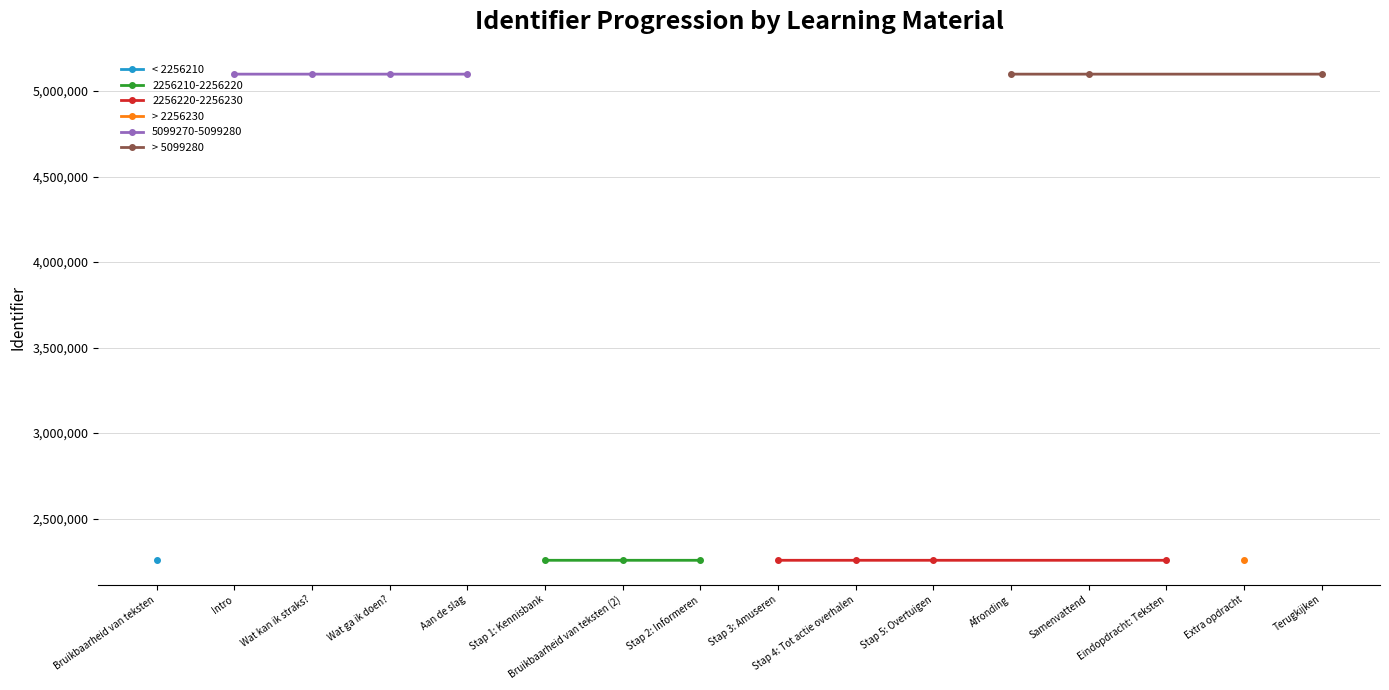

The value of 2256210-2256220 at Bruikbaarheid van teksten (2) is 2256218. True or false?

True